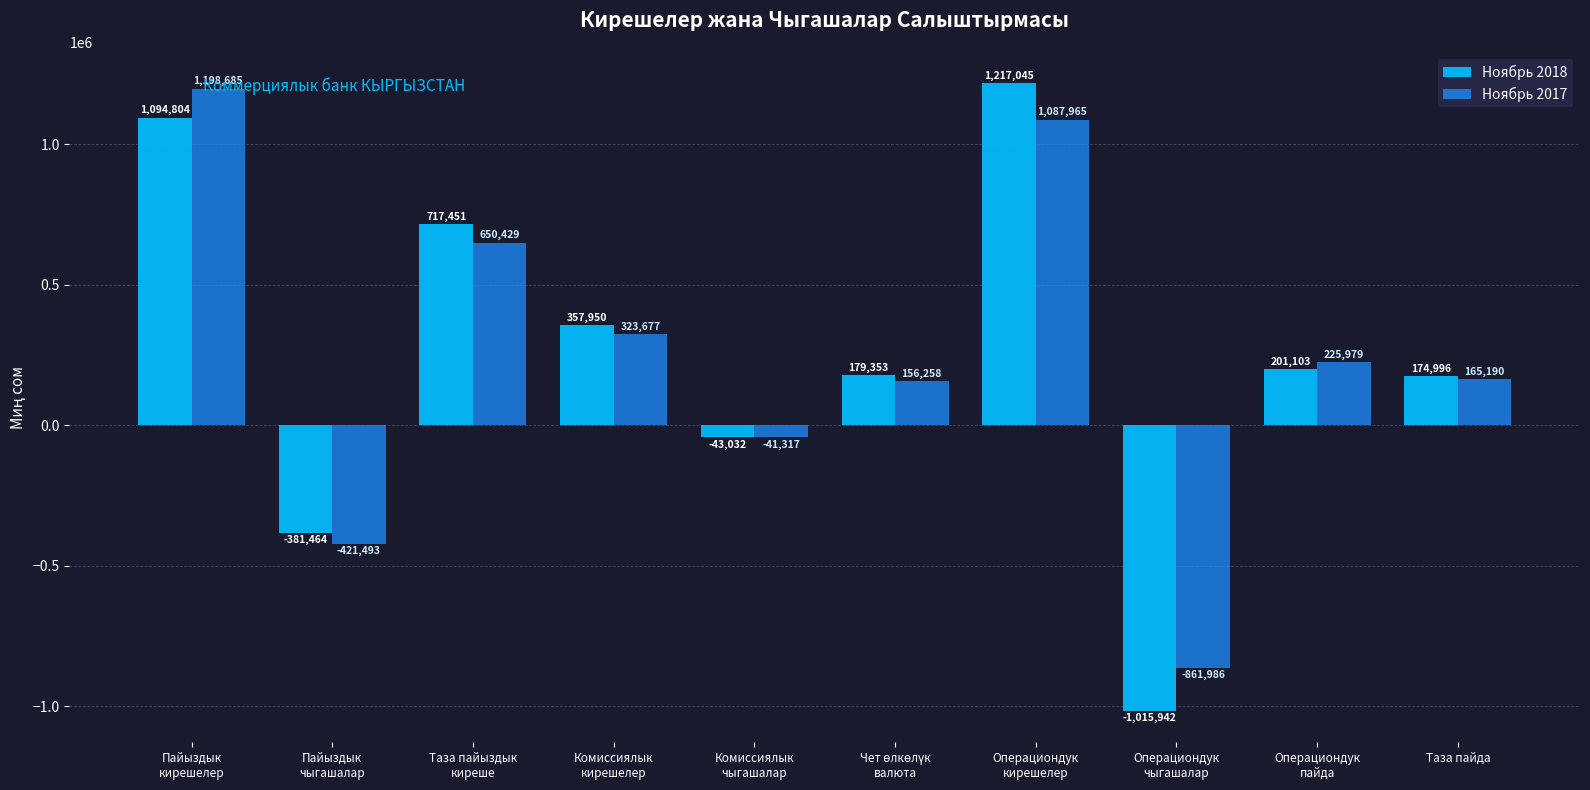

How many distinct data groups are displayed?

2